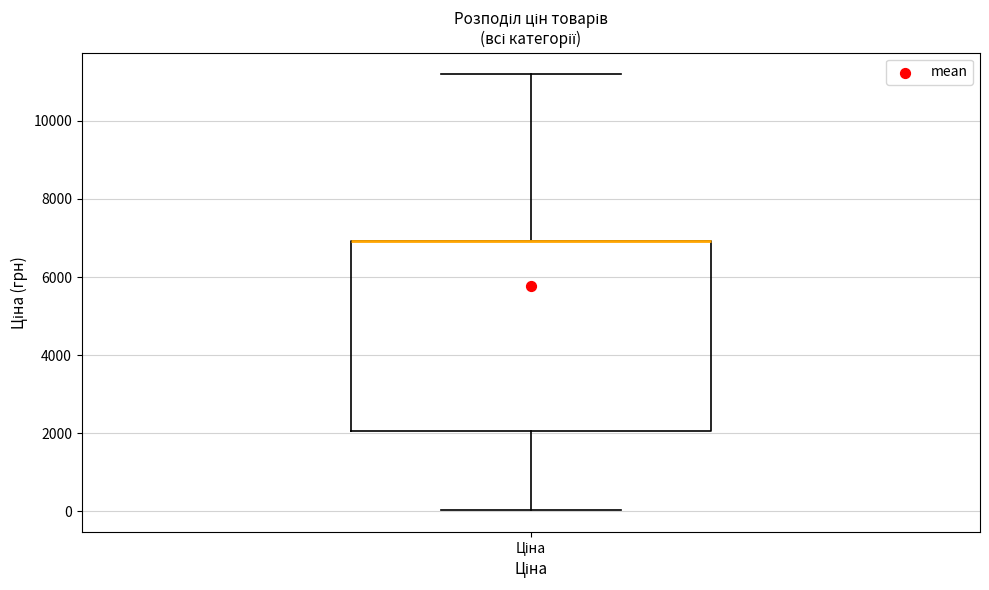

Where does the lower whisker of the box for Ціна end on the y-axis? The values are not printed on the chart, so give them approximately, as read against the axis.

0